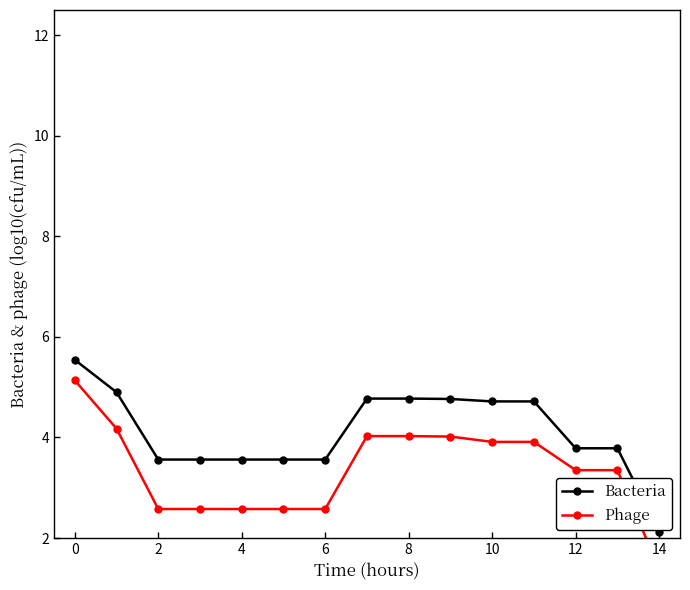

At which label is Phage closest to 3?

12